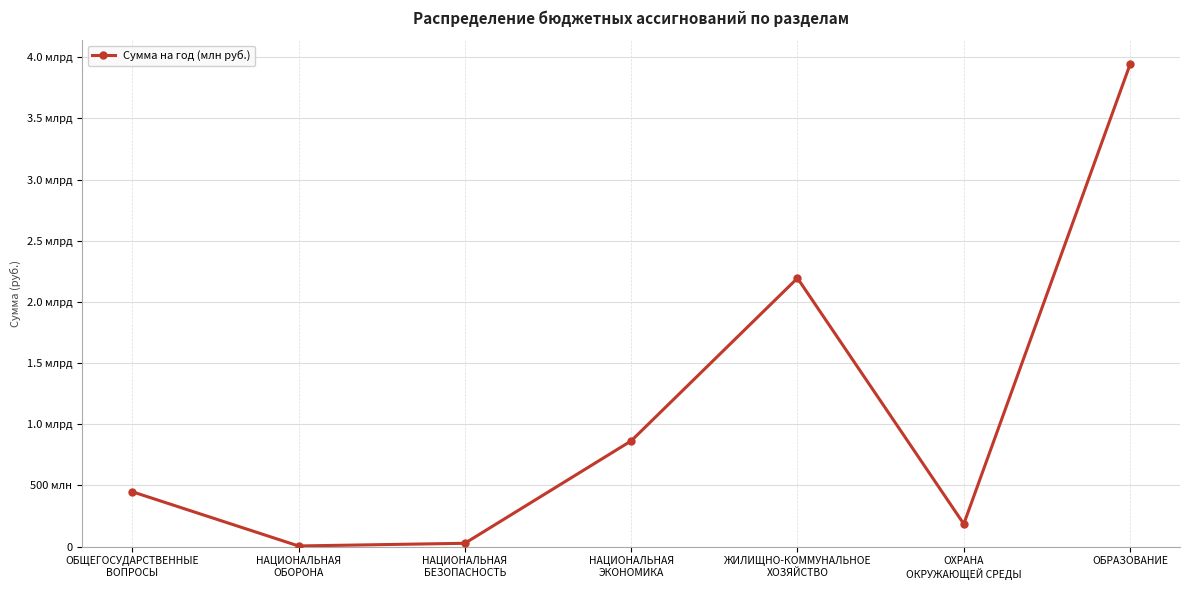

Between НАЦИОНАЛЬНАЯ
ОБОРОНА and ОХРАНА
ОКРУЖАЮЩЕЙ СРЕДЫ, which is larger?

ОХРАНА
ОКРУЖАЮЩЕЙ СРЕДЫ